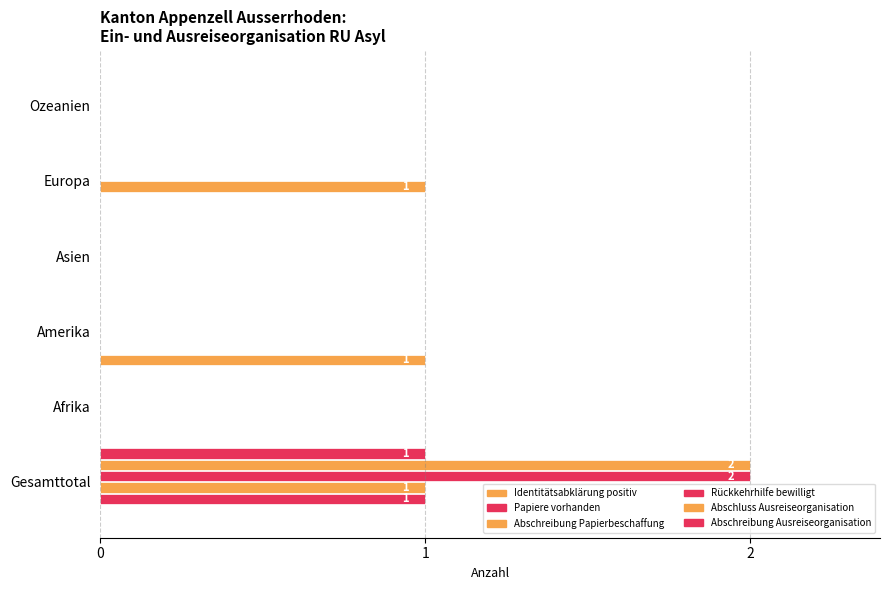

How many categories are shown in the chart?

6